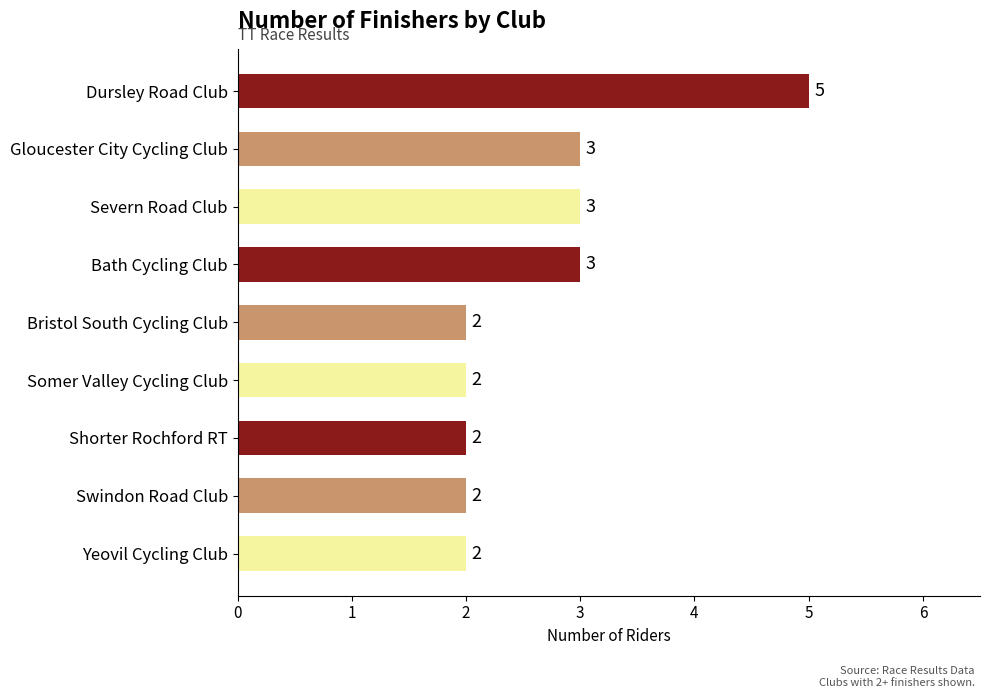

The chart shows a value of 2 at Severn Road Club. True or false?

False